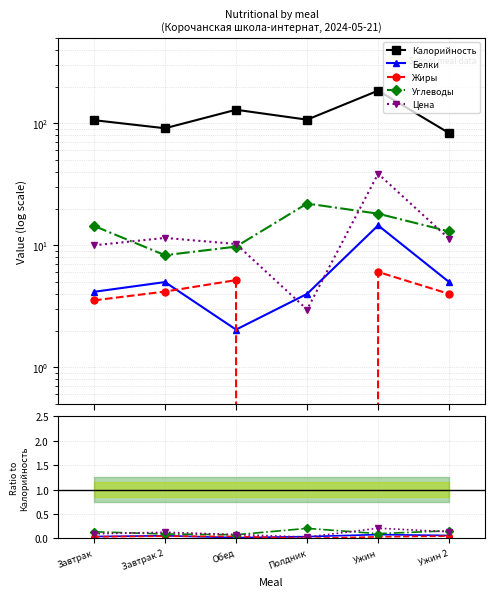

At how many categories does at least one series exceed 182?

1